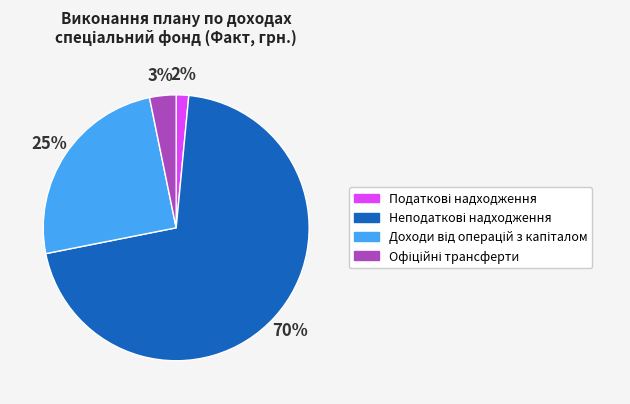

Does any single category account for the majority?

Yes